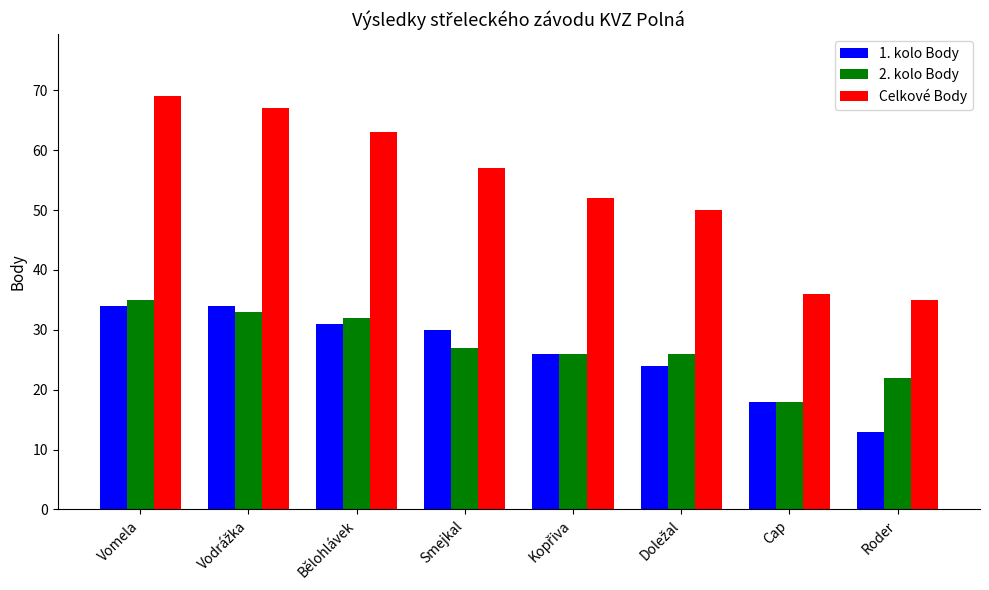

What is the value of the 1. kolo Body bar at the 4th from the left?

30